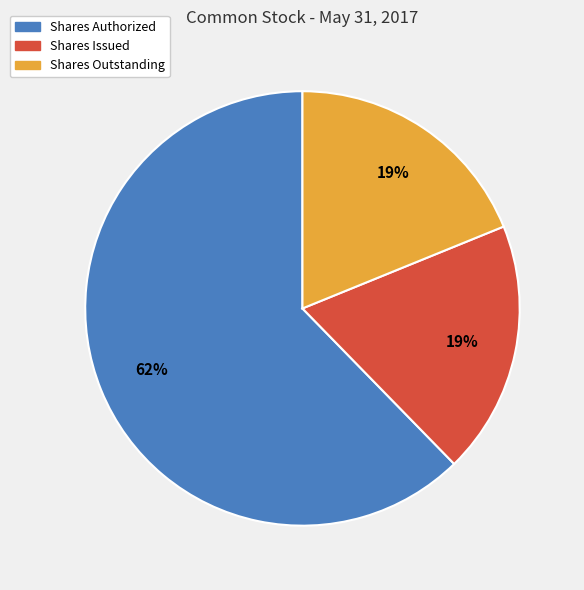

What is the ratio of the value at Shares Outstanding to the value at Shares Issued?

1.0